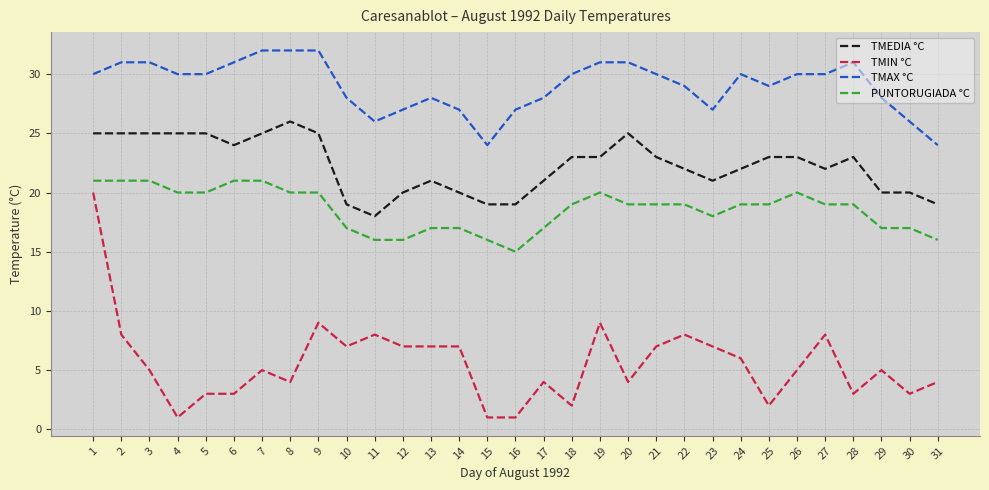

At which label does TMEDIA °C reach its minimum?

11